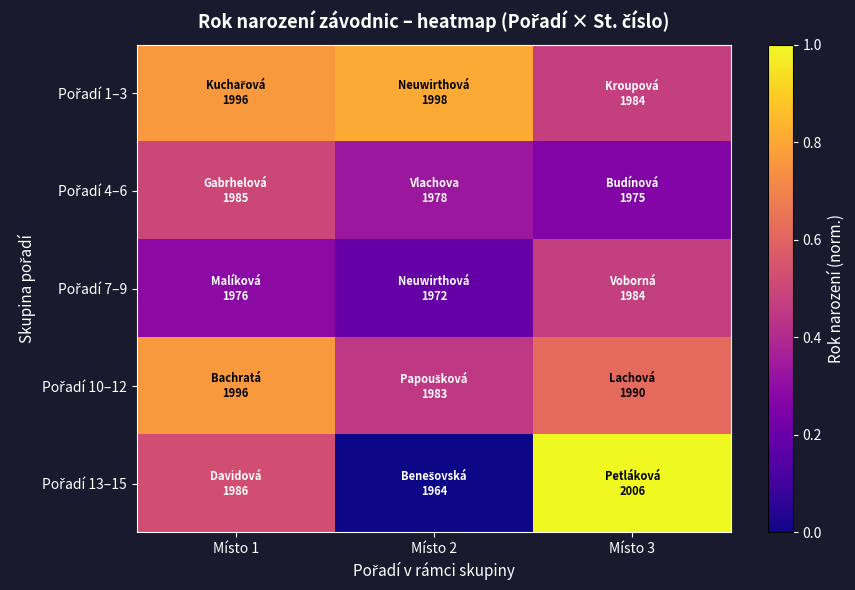

What is the difference between the highest and lowest values at Místo 3?

0.7